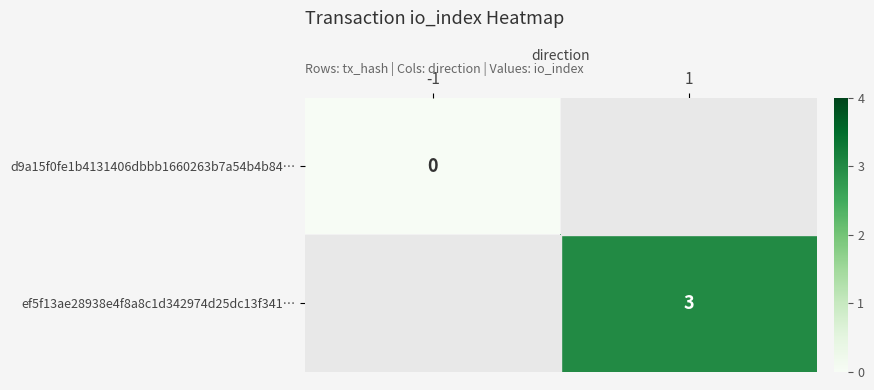

Is it true that ef5f13ae28938e4f8a8c1d342974d25dc13f341… equals 5 at 1?

False